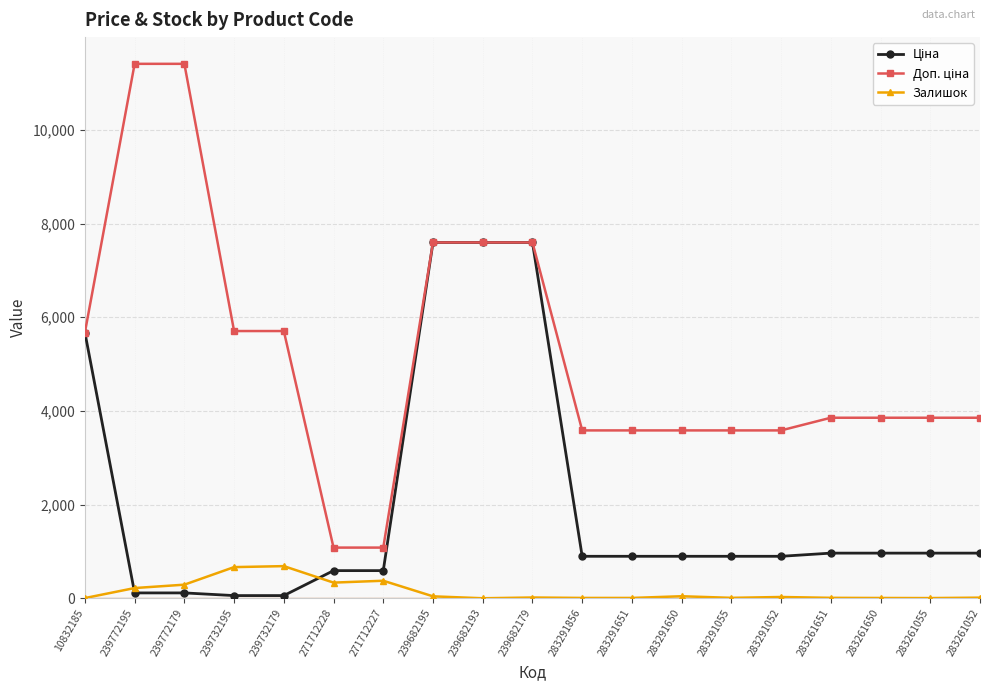

The value of Залишок at 271712228 is 334.0. True or false?

True